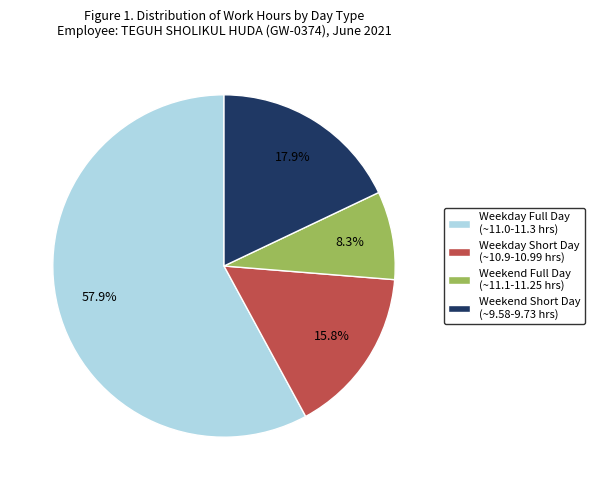

Rank the categories by value from lowest to highest.

Weekend Full Day (~11.1-11.25 hrs), Weekday Short Day (~10.9-10.99 hrs), Weekend Short Day (~9.58-9.73 hrs), Weekday Full Day (~11.0-11.3 hrs)